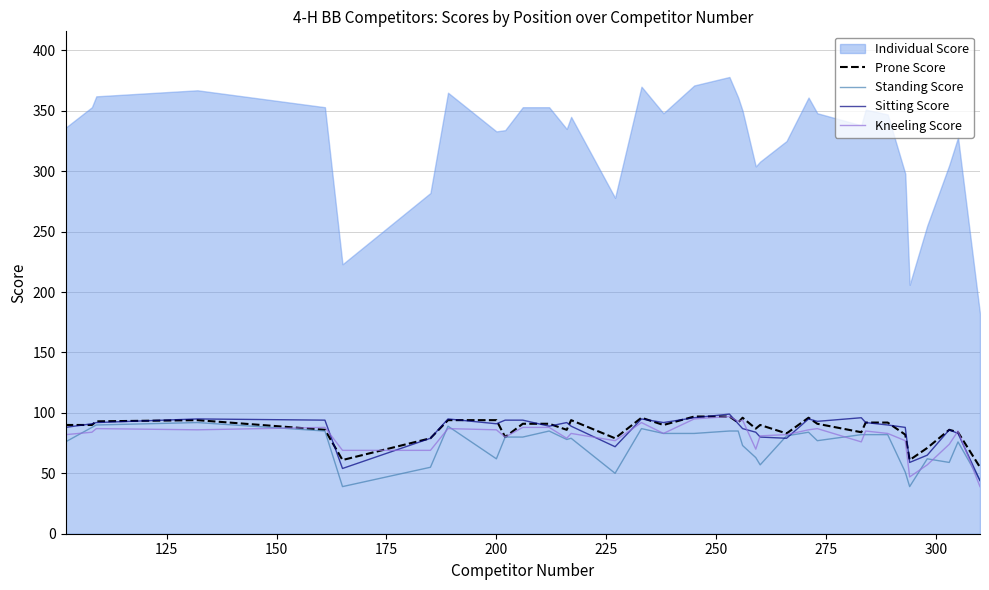

What is the maximum value for Sitting Score?

99